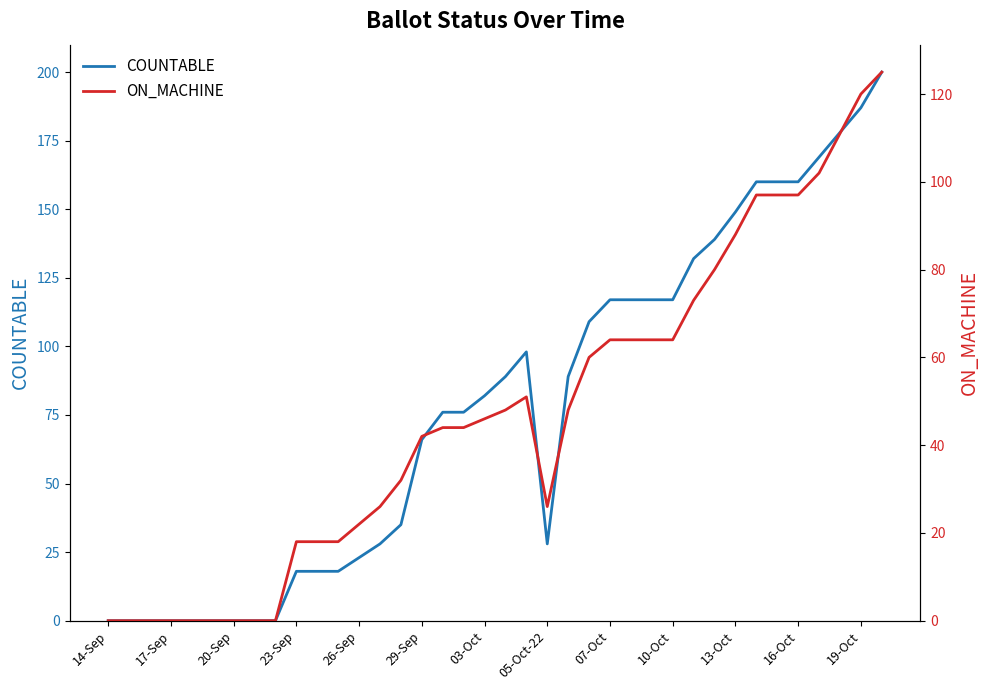

How many values in the ON_MACHINE series are below 46?

19